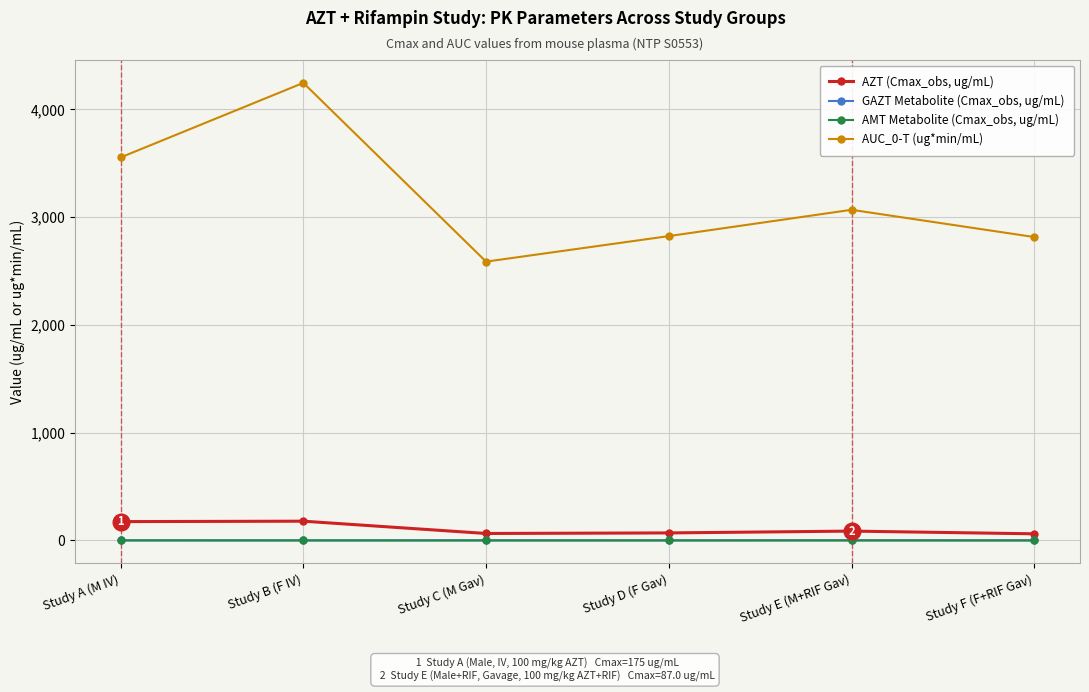

What are all the series names shown in the legend?

AZT (Cmax_obs, ug/mL), GAZT Metabolite (Cmax_obs, ug/mL), AMT Metabolite (Cmax_obs, ug/mL), AUC_0-T (ug*min/mL)